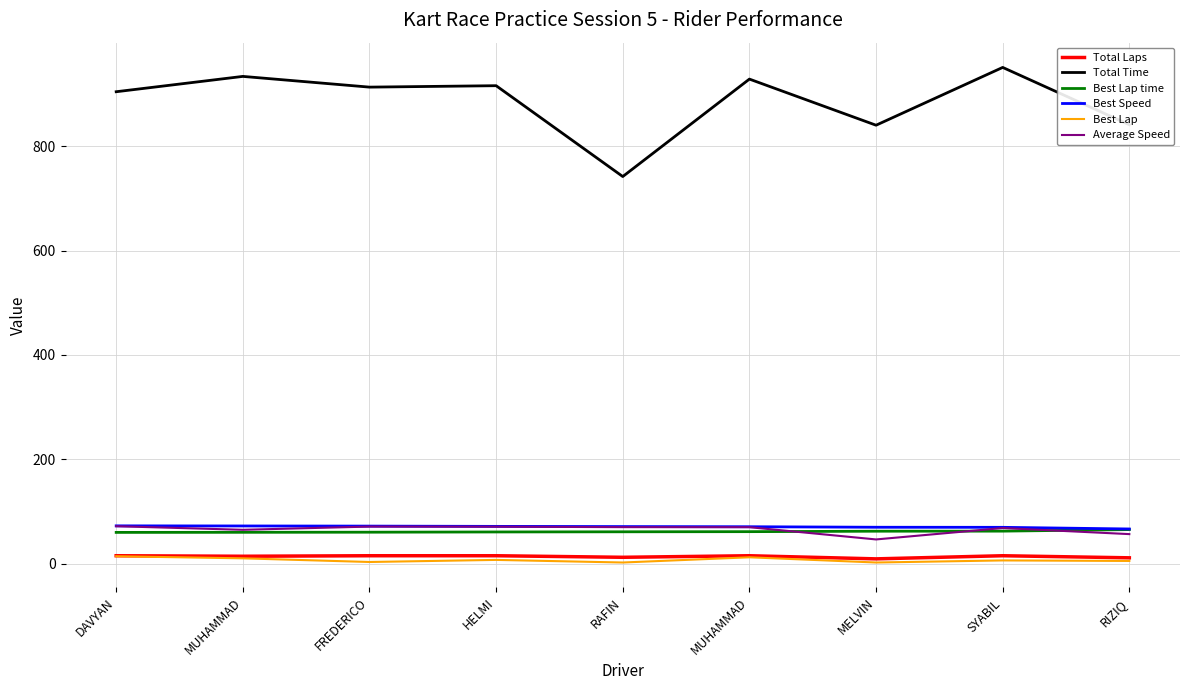

Reading right to left, extract all data points from this chart.

Total Laps: 11.0	15.0	9.0	15.0	12.0	15.0	15.0	14.0	15.0
Total Time: 841.6	951.5	840.7	929.1	742.3	916.5	913.7	934.3	904.9
Best Lap time: 65.1	62.2	62.0	61.2	60.9	60.6	60.1	59.9	59.7
Best Speed: 66.3	69.5	69.6	70.6	70.9	71.3	71.8	72.1	72.3
Best Lap: 5.0	6.0	2.0	12.0	2.0	7.0	3.0	10.0	14.0
Average Speed: 56.5	68.1	46.2	69.7	69.8	70.7	70.9	64.7	71.6